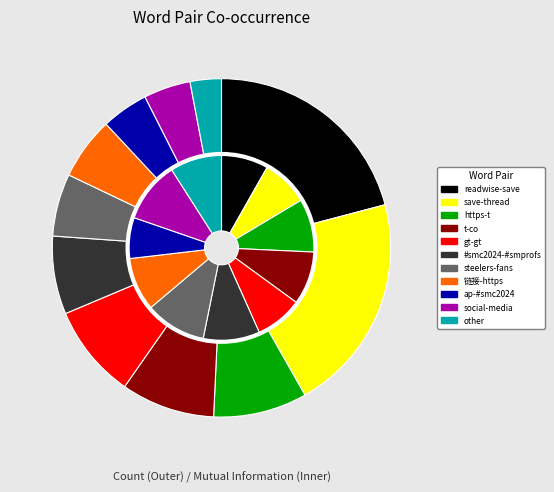

The https-t slice represents 9% of the pie. True or false?

True